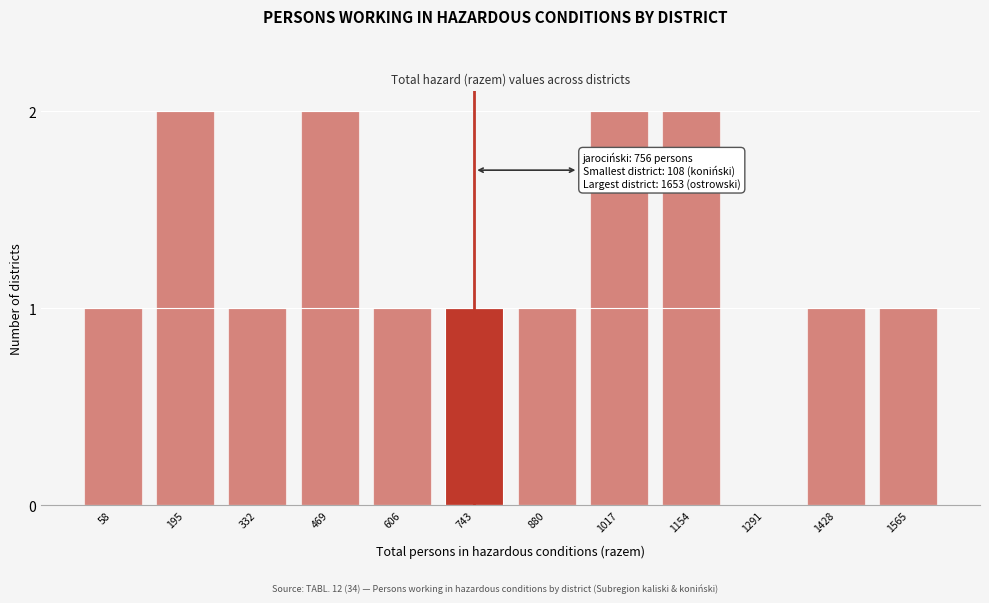

Reading left to right, extract all data points from this chart.

58=1	195=2	332=1	469=2	606=1	743=1	880=1	1017=2	1154=2	1291=0	1428=1	1565=1